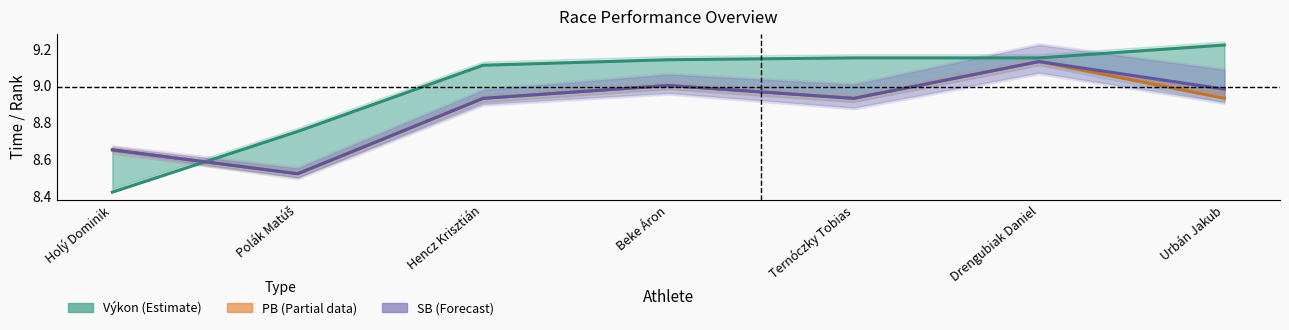

At how many categories does at least one series exceed 9?

5